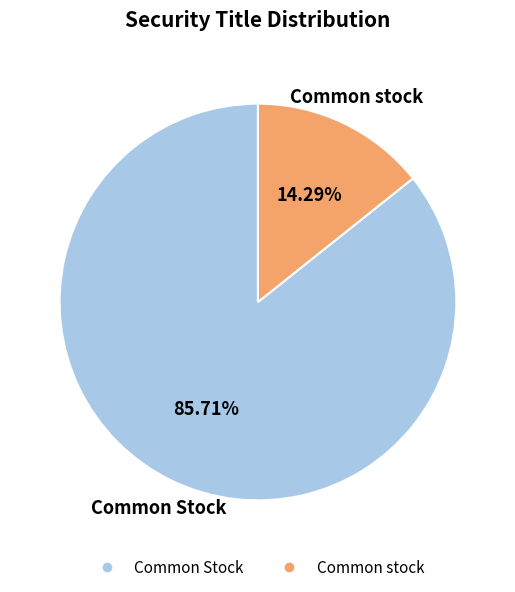

Is it true that Common stock is 5% of the pie?

False